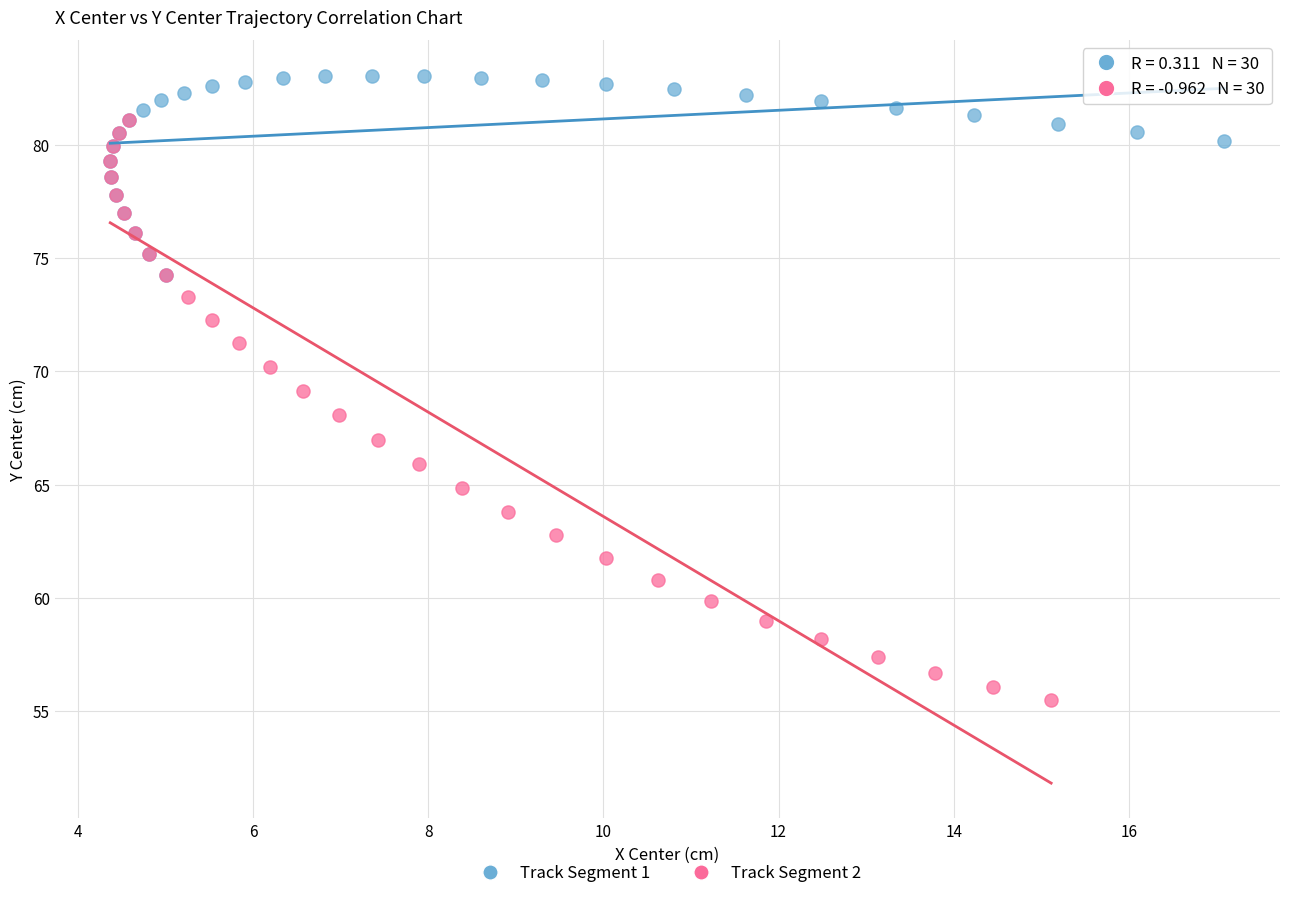

Which series contains the lowest Y value?

Track Segment 2